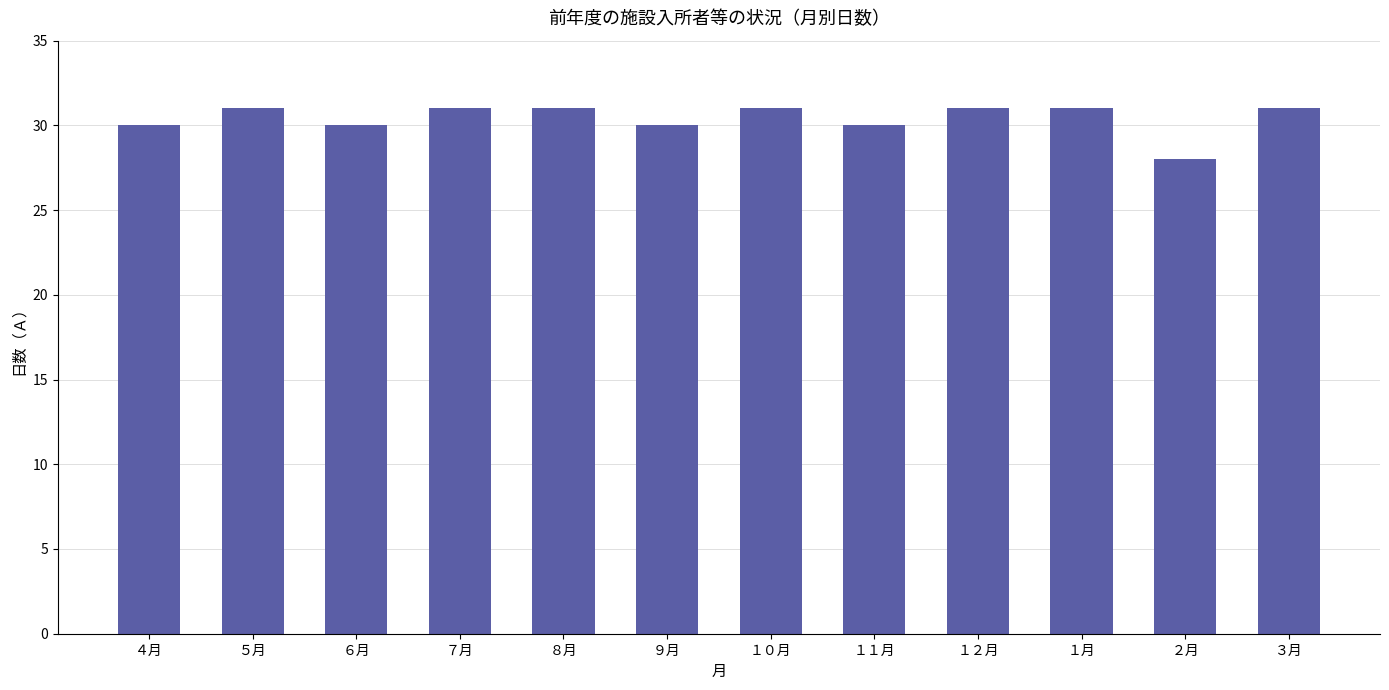

Reading left to right, transcribe all the data shown in this chart.

４月=30	５月=31	６月=30	７月=31	８月=31	９月=30	１０月=31	１１月=30	１２月=31	１月=31	２月=28	３月=31